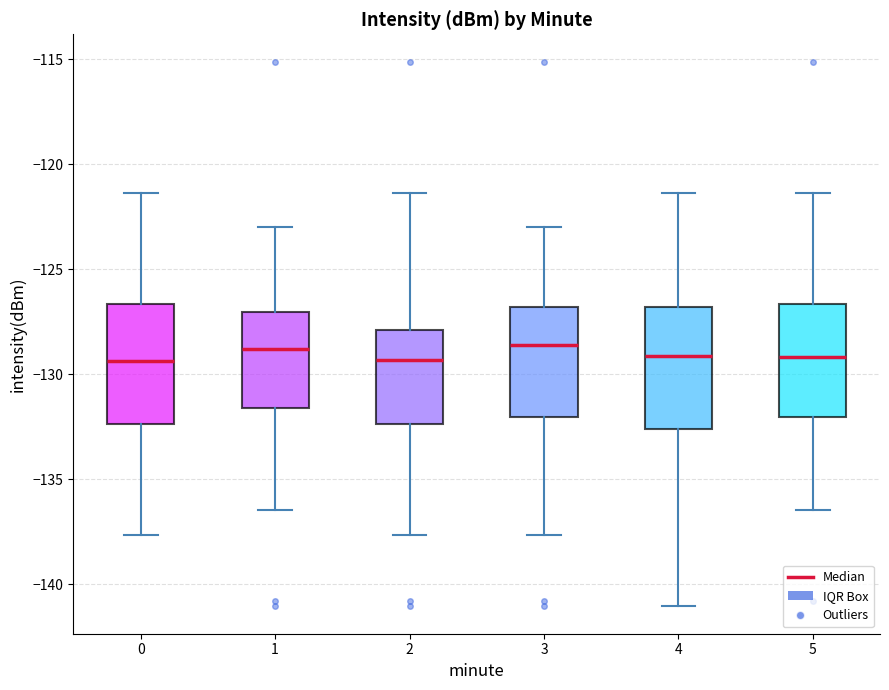

Reading left to right, read every box against the y-axis: the position of its median line, the range the box covers, and the ends of its whiskers. The values are not printed on the chart, so give them approximately, as read against the axis.

0: median -129.5, box -132.5 to -126.5, whiskers -137.5 to -121.5
1: median -129.0, box -131.5 to -127.0, whiskers -136.5 to -123.0
2: median -129.5, box -132.5 to -128.0, whiskers -137.5 to -121.5
3: median -128.5, box -132.0 to -127.0, whiskers -137.5 to -123.0
4: median -129.0, box -132.5 to -127.0, whiskers -141.0 to -121.5
5: median -129.0, box -132.0 to -126.5, whiskers -136.5 to -121.5